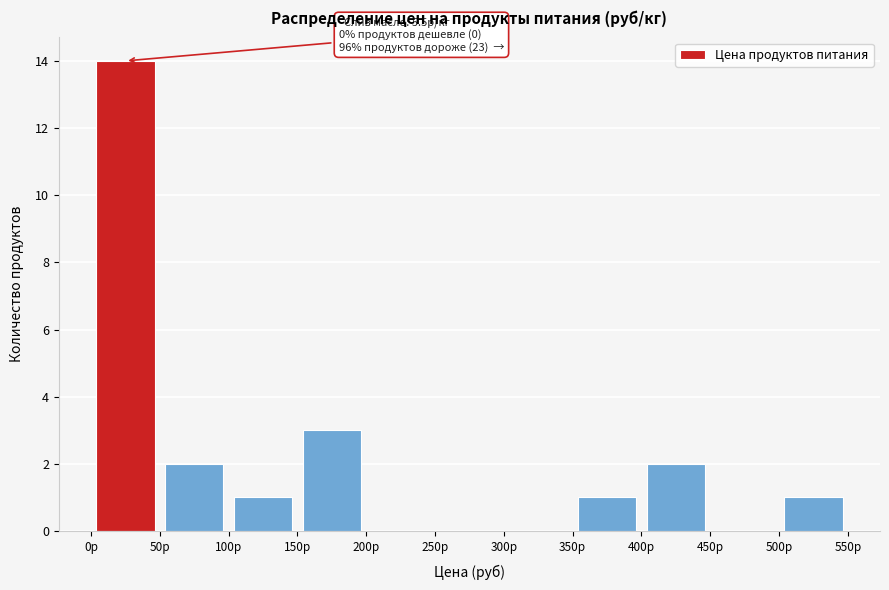

Over which range of the x-axis is the bar tallest?

0 to 50